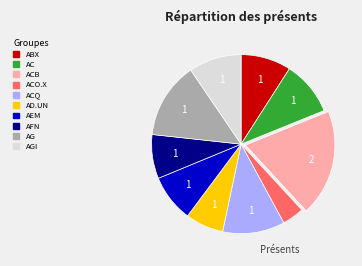

Is there any slice that represents more than half of the pie?

No